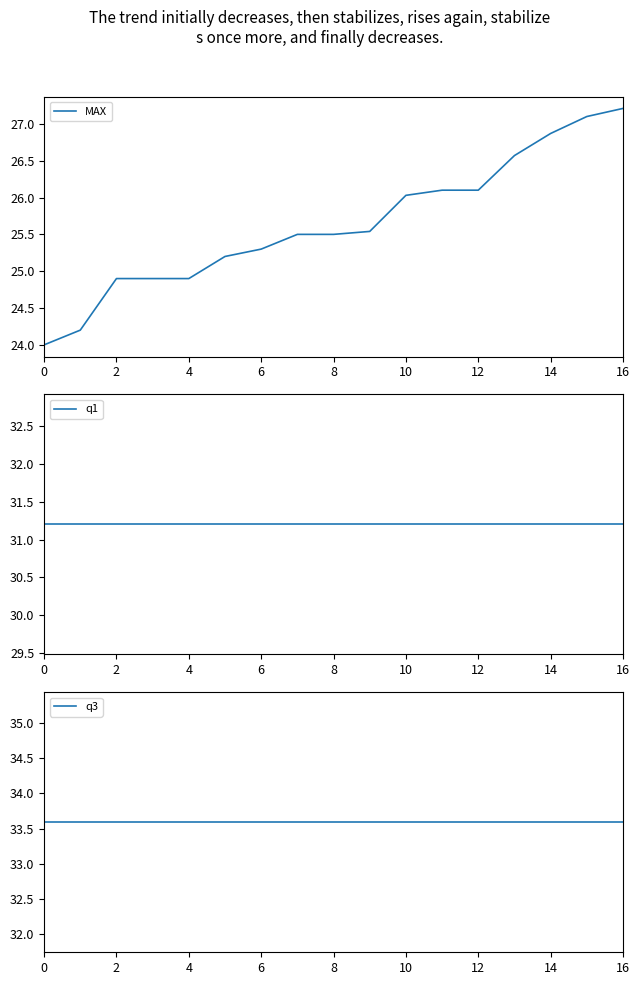

What is the lowest value of the MAX series?

24.0